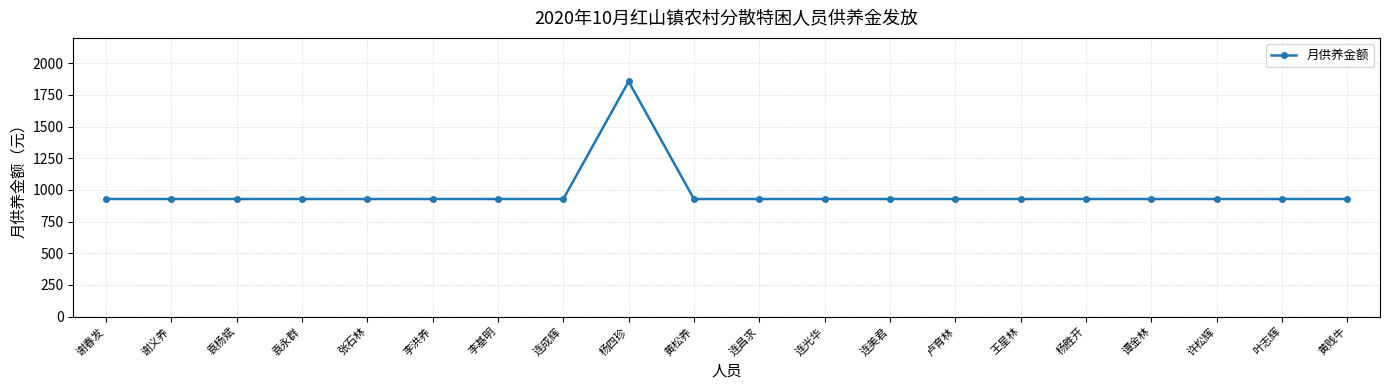

Reading left to right, list all the values displayed in this chart.

928	928	928	928	928	928	928	928	1856	928	928	928	928	928	928	928	928	928	928	928